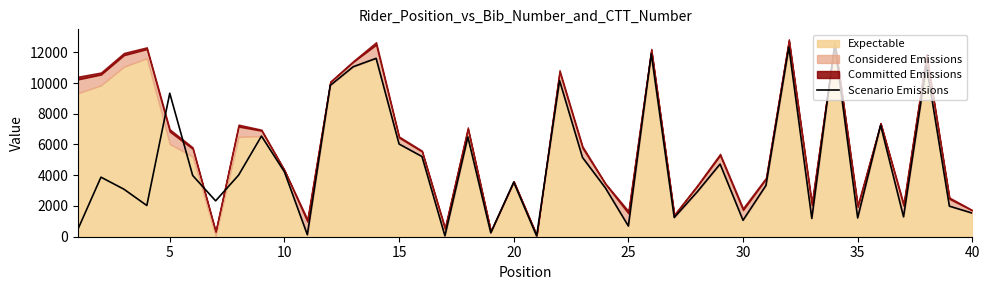

Approximately how many times larger is the value at 30 compared to 29?

3.1